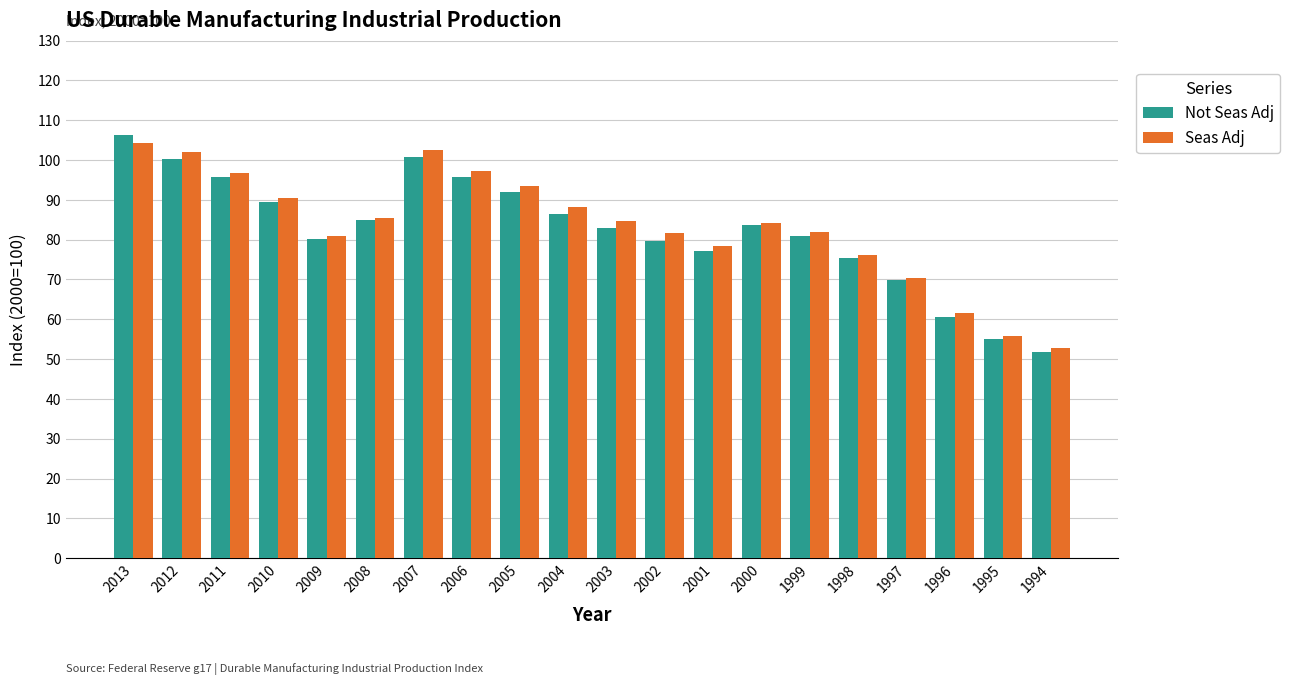

Is the value of Seas Adj at 2004 greater than the value of Not Seas Adj at 1998?

Yes